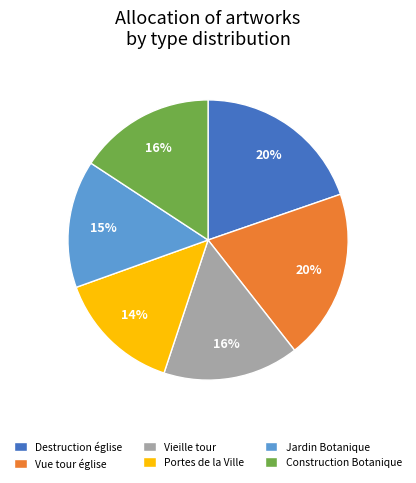

What is the ratio of the value at Vue tour église to the value at Jardin Botanique?

1.3